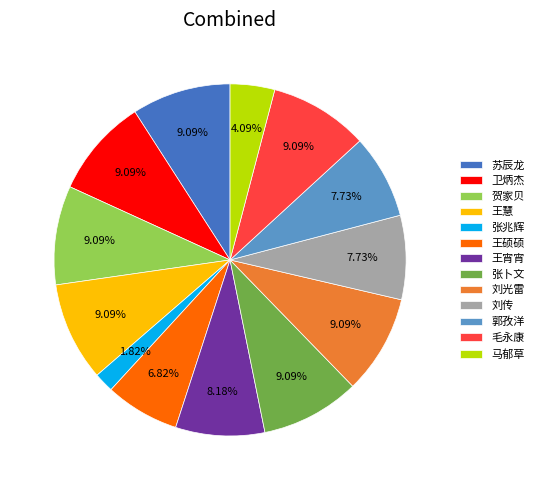

What percentage is the 苏辰龙 slice, to the nearest percent?

9%